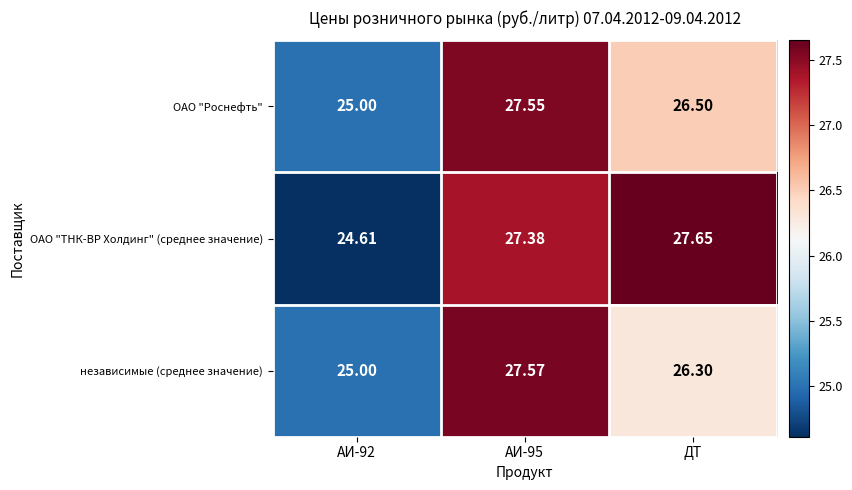

Which category has the highest value in the ОАО "ТНК-ВР Холдинг" (среднее значение) series?

ДТ